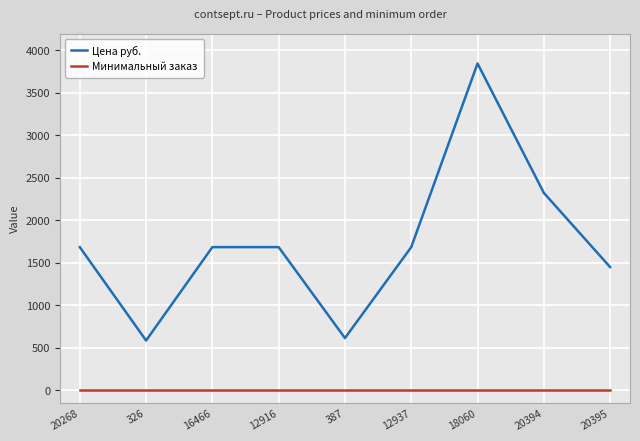

At 20268, list the series in order from smallest to largest.

Минимальный заказ, Цена руб.